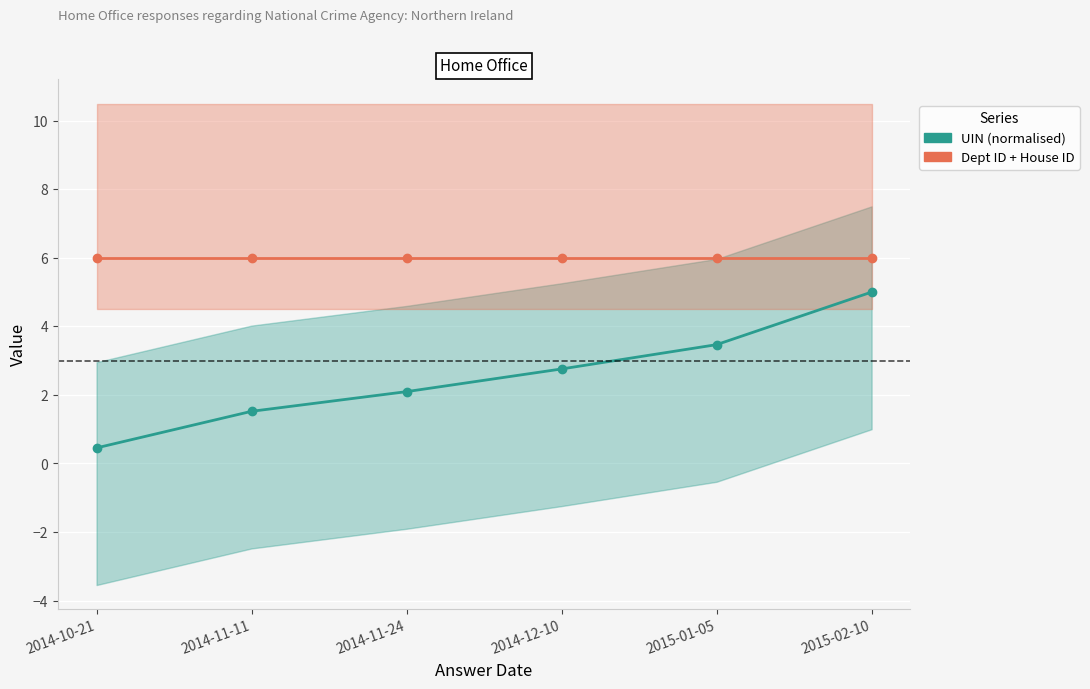

Reading left to right, list all the values displayed in this chart.

UIN (normalised): 2014-10-21=0.5	2014-11-11=1.5	2014-11-24=2.1	2014-12-10=2.8	2015-01-05=3.5	2015-02-10=5.0
Dept ID + House ID: 2014-10-21=6.0	2014-11-11=6.0	2014-11-24=6.0	2014-12-10=6.0	2015-01-05=6.0	2015-02-10=6.0